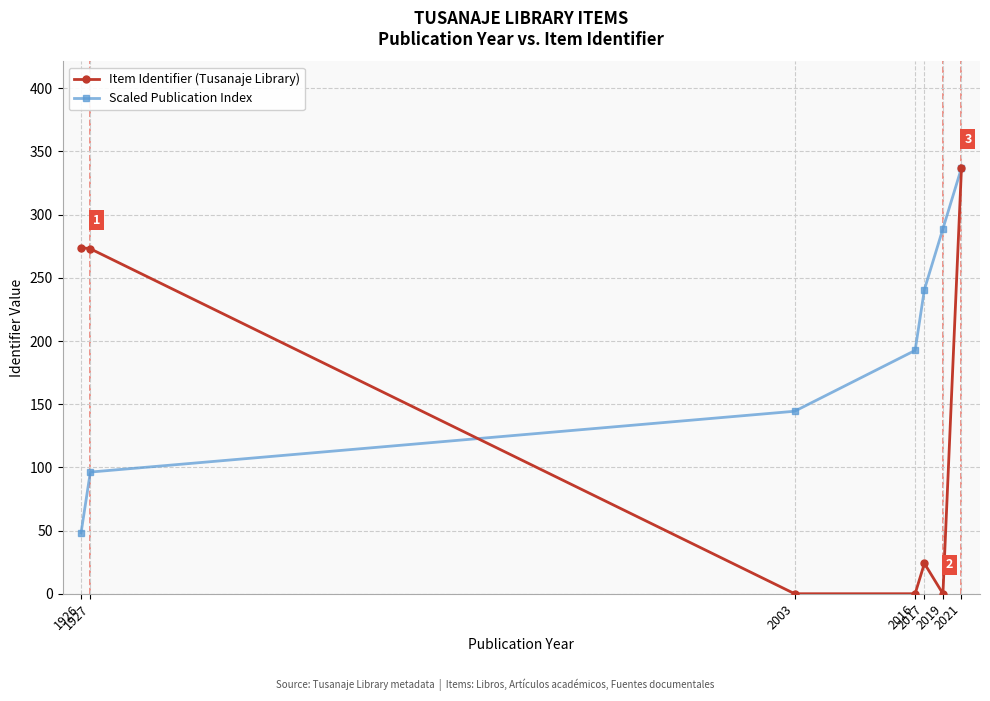

The Scaled Publication Index series shows 70.5 at 1926. True or false?

False